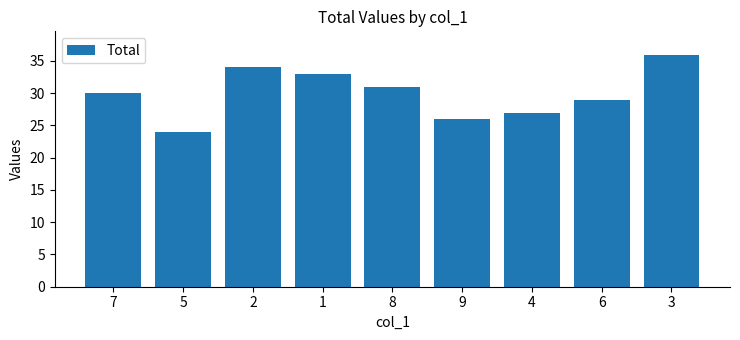

What is the average value?

30